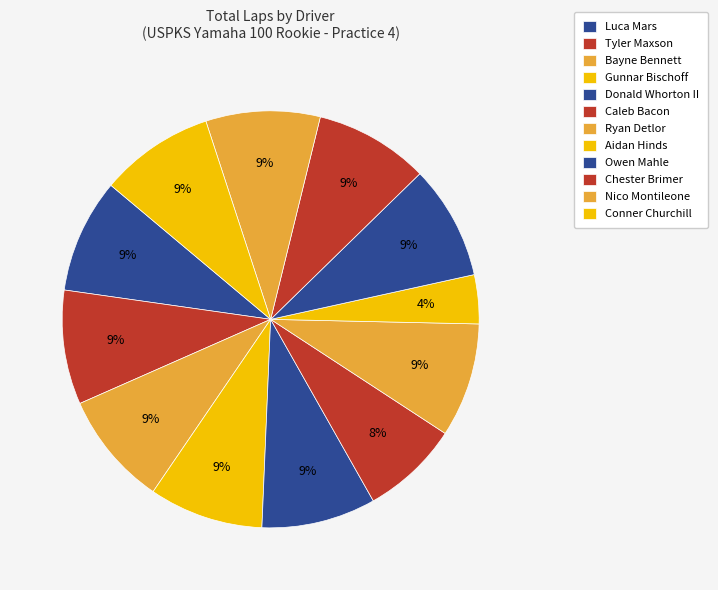

Combined, do Ryan Detlor and Tyler Maxson account for over 50%?

No